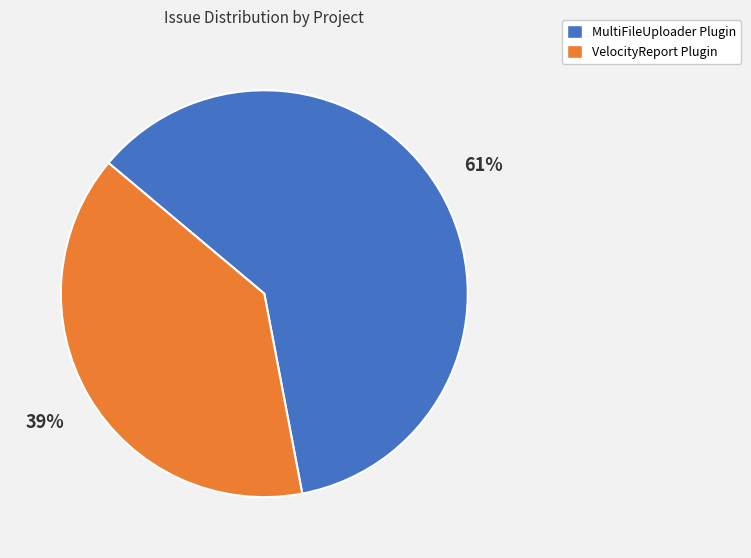

Which slice represents more than half of the pie?

MultiFileUploader Plugin